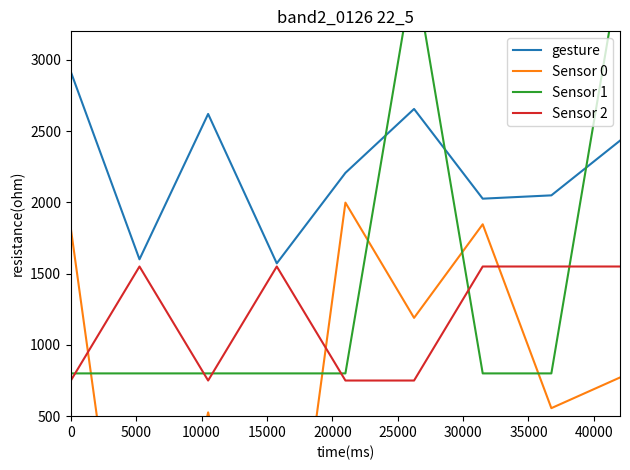

What is the highest value of the gesture series?

2915.6